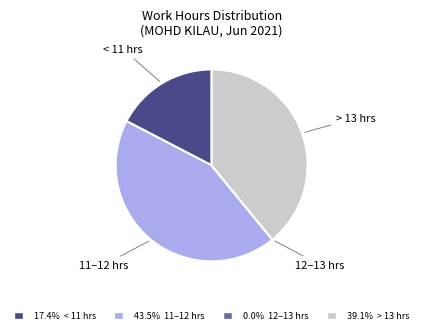

Which category has the biggest portion of the pie?

11–12 hrs